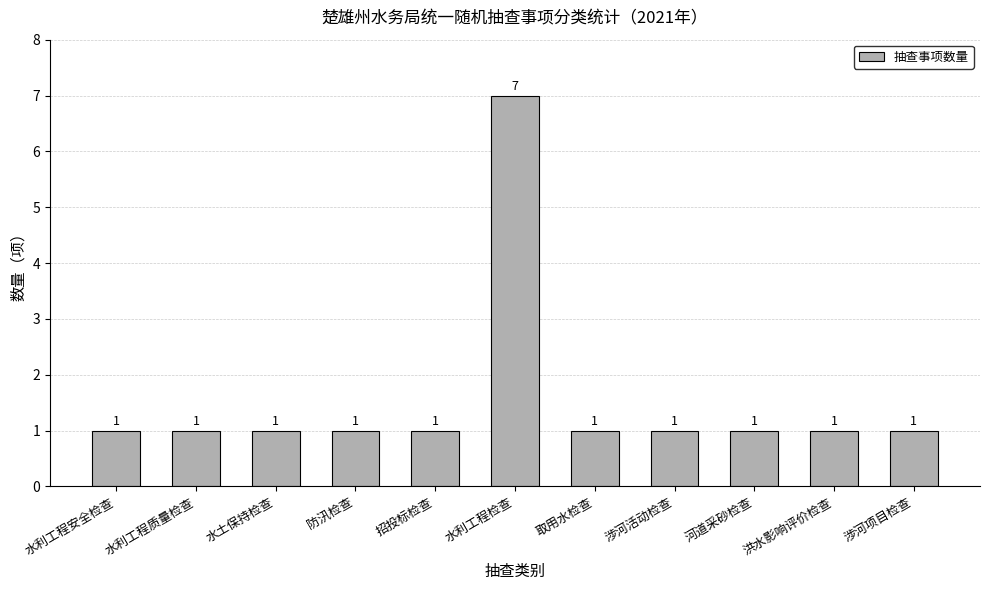

Approximately how many times larger is the value at 招投标检查 compared to 取用水检查?

1.0